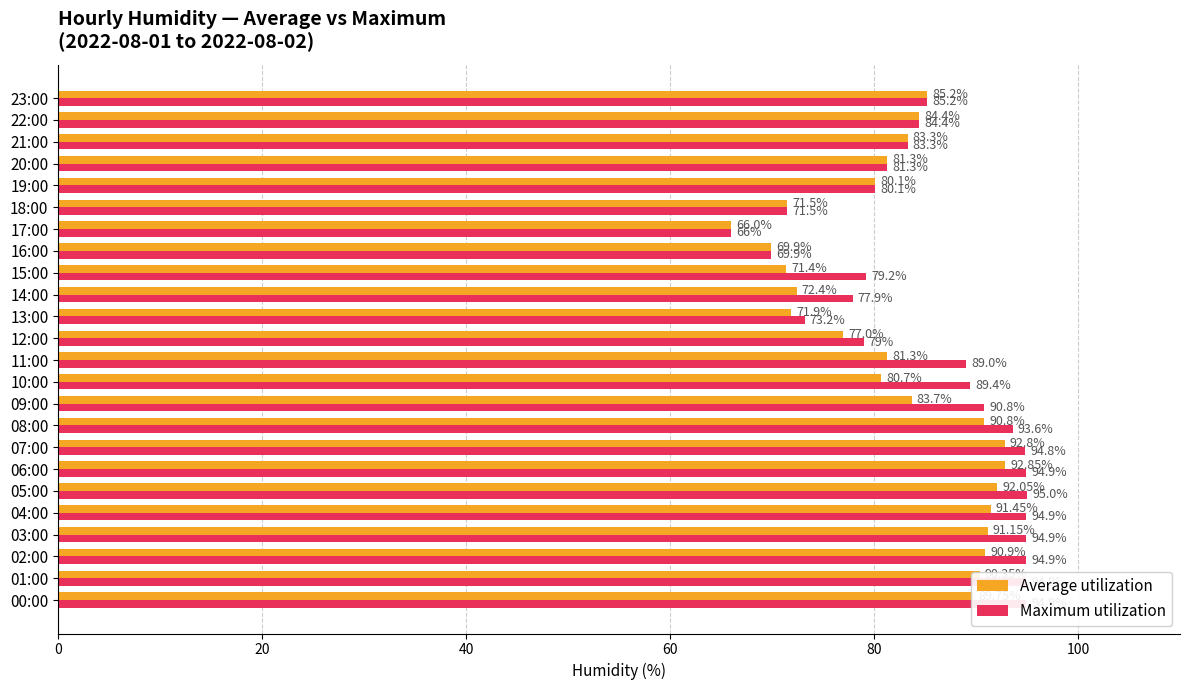

How many data points in Average utilization are less than 83?

11